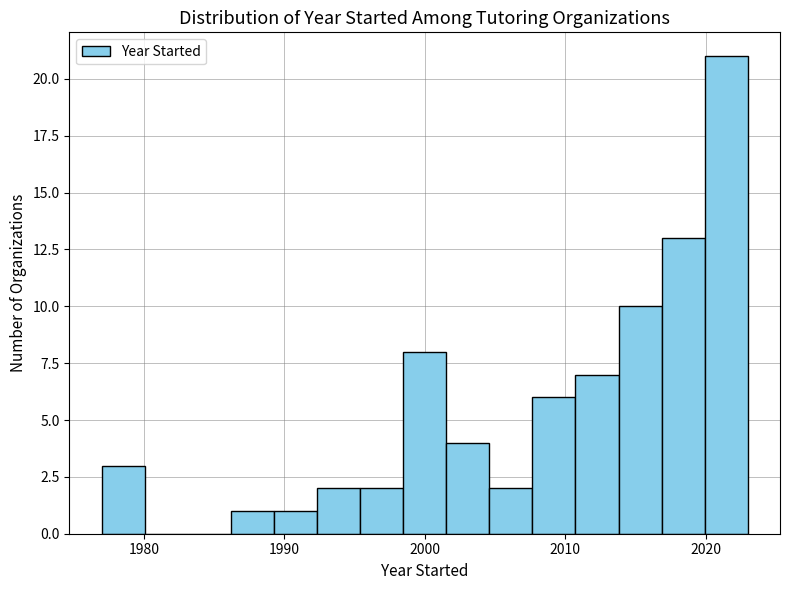

Read against the x-axis, roughly where is the centre of the tallest bar?

2021